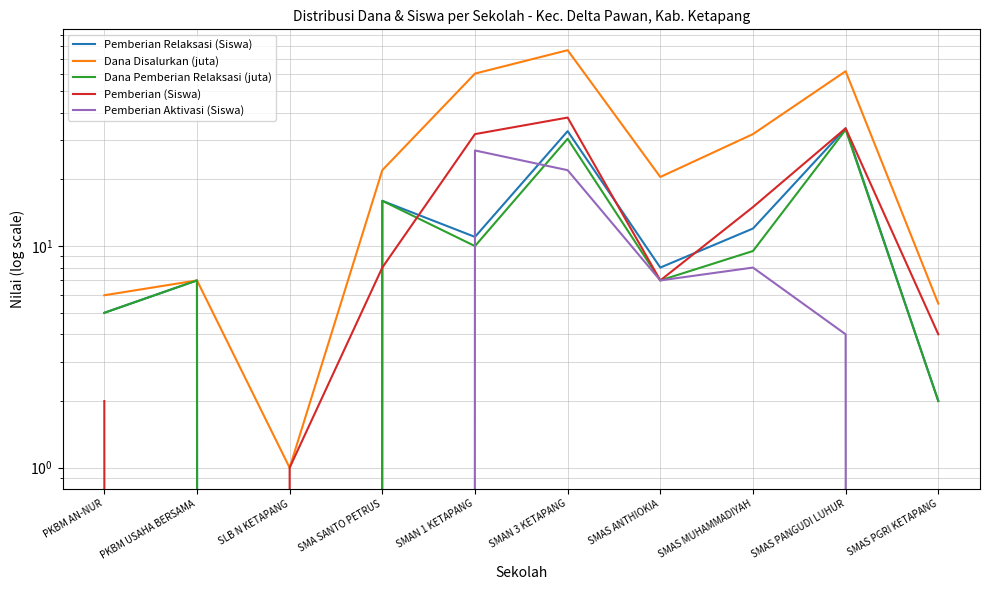

Reading left to right, extract all data points from this chart.

Pemberian Relaksasi (Siswa): 5.0	7.0	0.0	16.0	11.0	33.0	8.0	12.0	34.0	2.0
Dana Disalurkan (juta): 6.0	7.0	1.0	22.0	60.0	76.5	20.5	32.0	61.5	5.5
Dana Pemberian Relaksasi (juta): 5.0	7.0	0.0	16.0	10.0	30.5	7.0	9.5	33.5	2.0
Pemberian (Siswa): 2.0	0.0	1.0	8.0	32.0	38.0	7.0	15.0	34.0	4.0
Pemberian Aktivasi (Siswa): 0.0	0.0	0.0	0.0	27.0	22.0	7.0	8.0	4.0	0.0